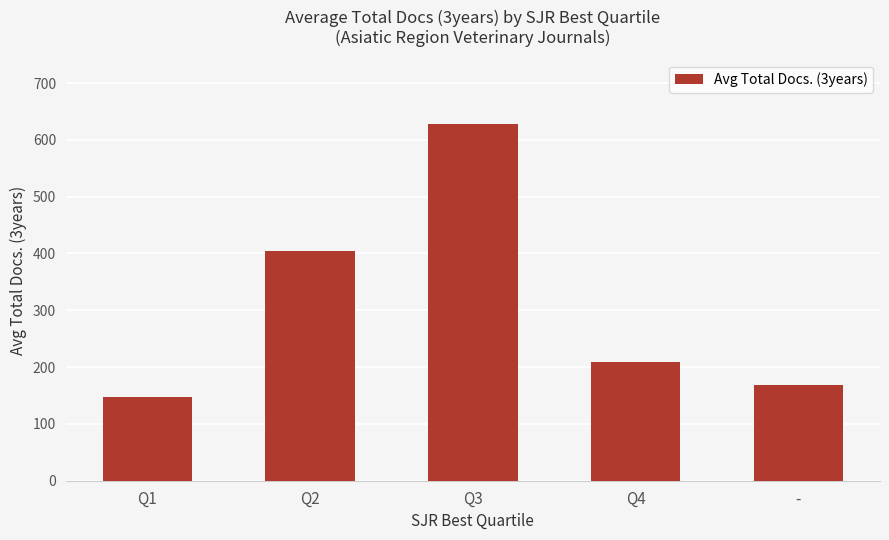

What is the average value?

311